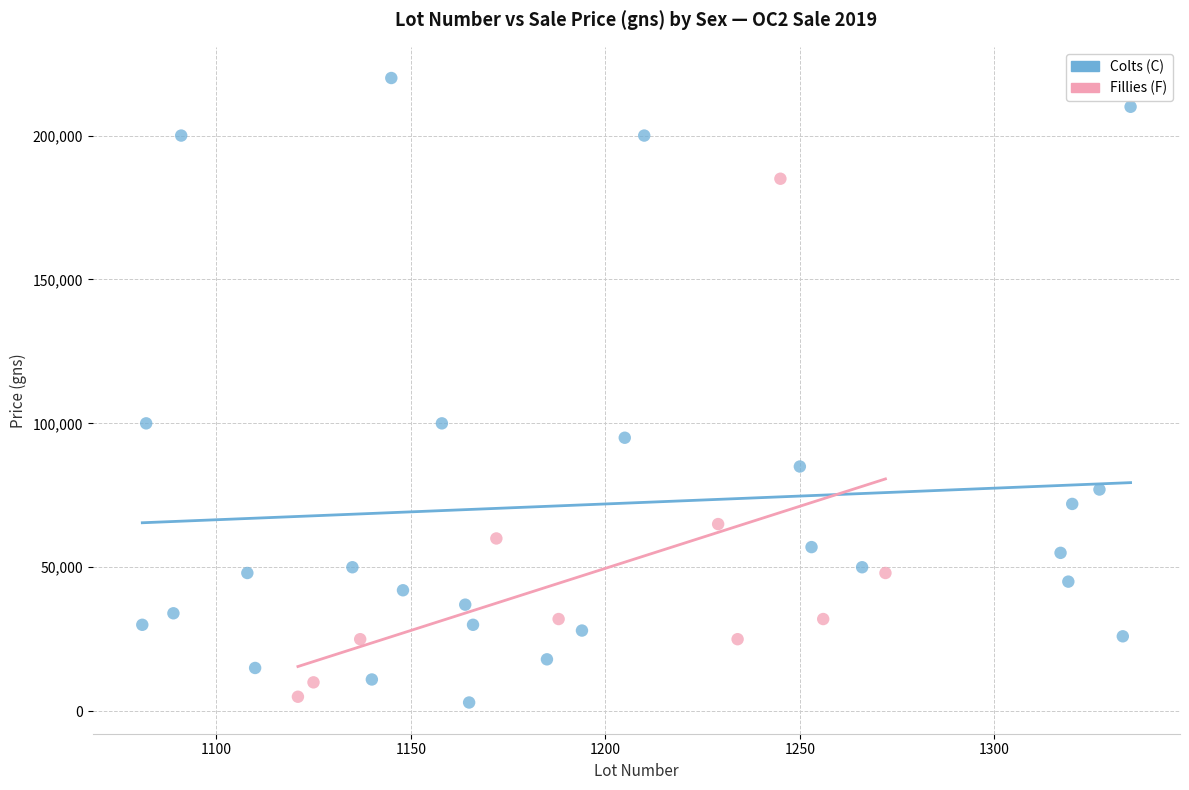

Which series has the largest Y range (max minus min)?

Colts (C)